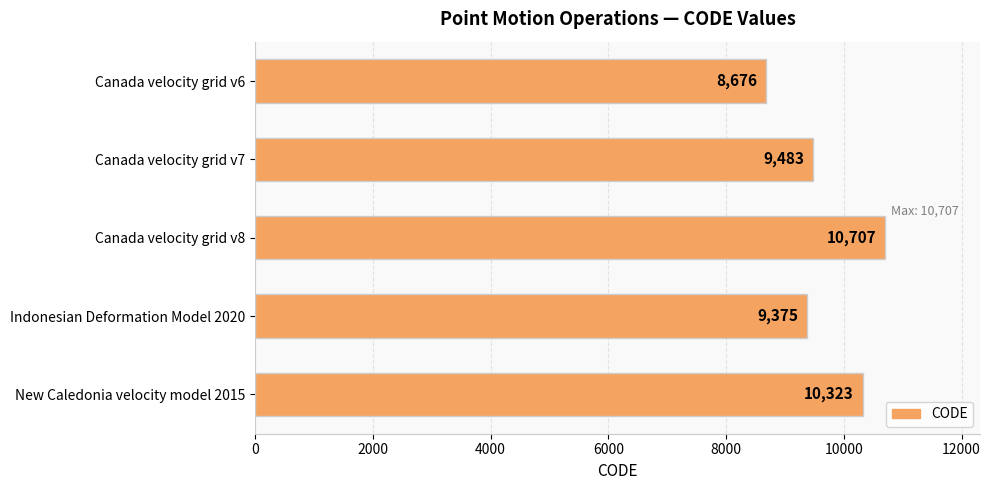

Reading top to bottom, what are all the values shown in this chart?

Canada velocity grid v6=8676	Canada velocity grid v7=9483	Canada velocity grid v8=10707	Indonesian Deformation Model 2020=9375	New Caledonia velocity model 2015=10323